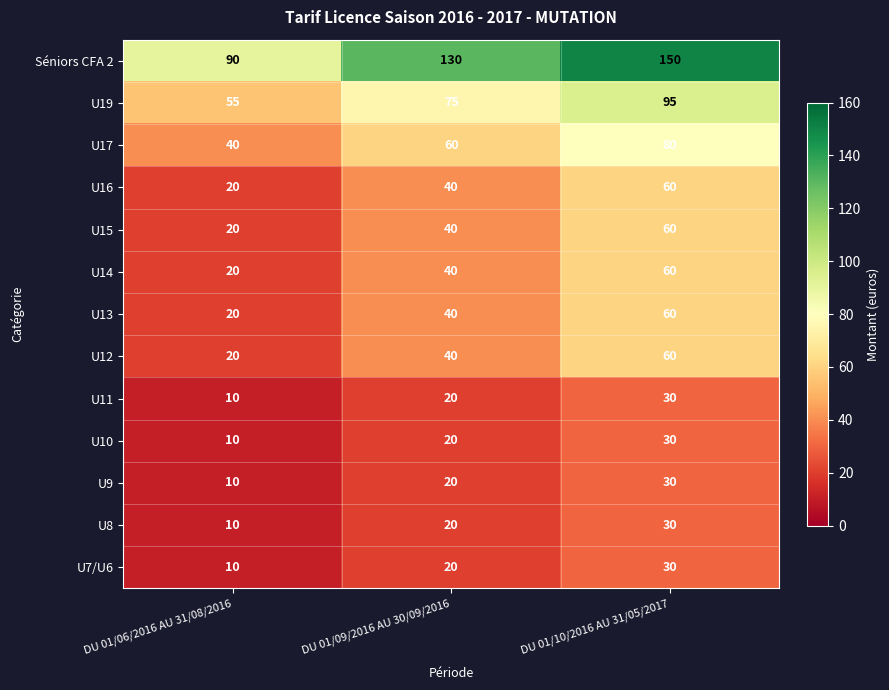

What is the difference between the maximum and minimum values in the U19 series?

40